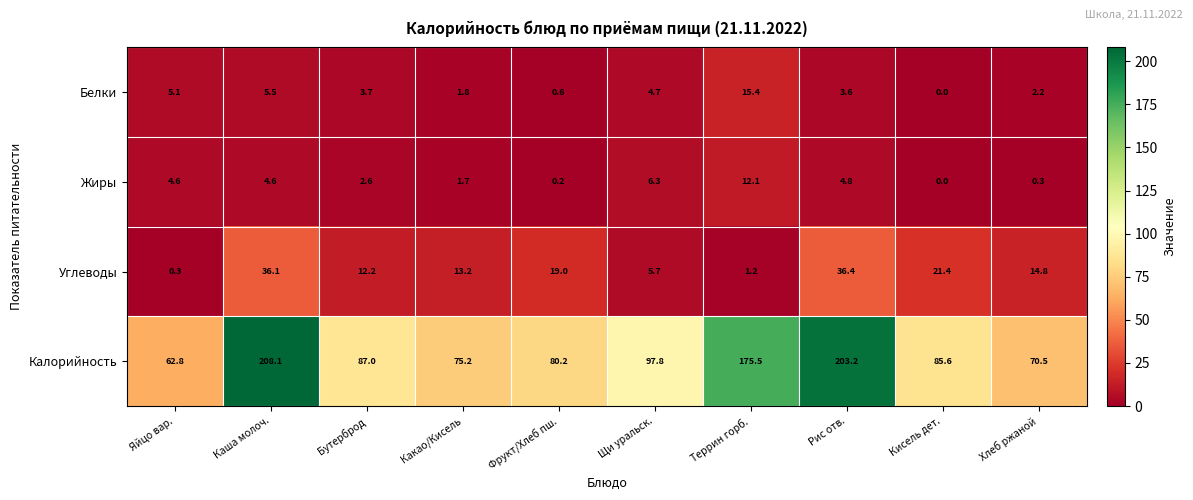

Which series has the largest range (max minus min)?

Калорийность